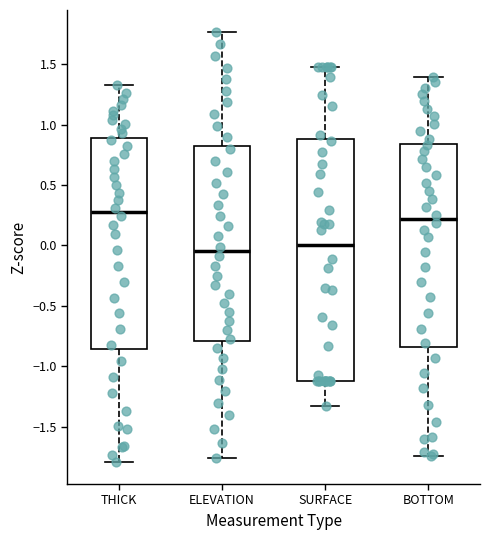

Where is the upper edge of the box for BOTTOM on the y-axis? The values are not printed on the chart, so give them approximately, as read against the axis.

0.85